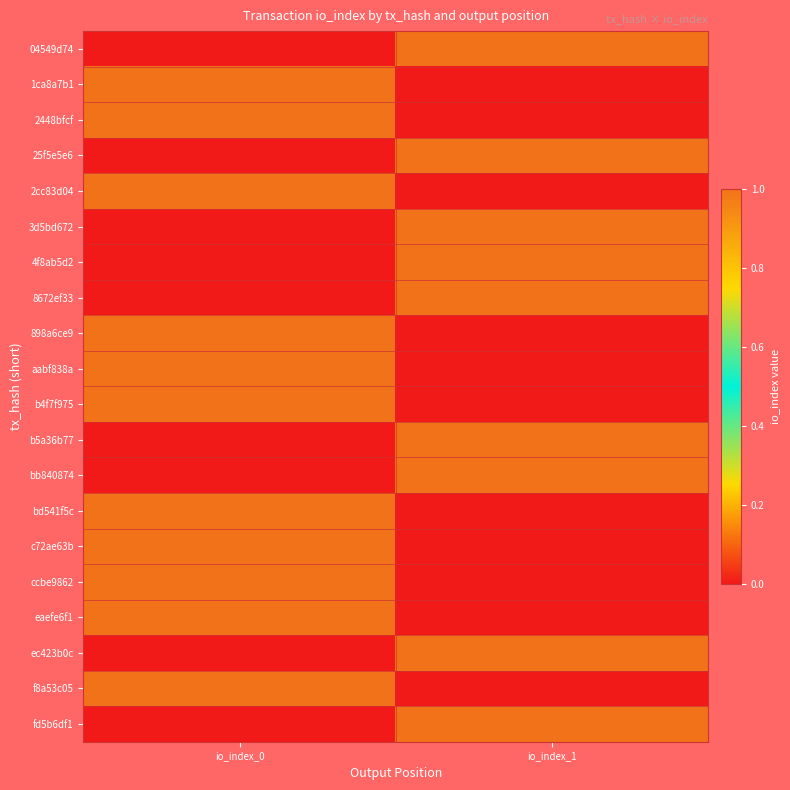

List the series in order of their peak value, lowest first.

04549d74, 1ca8a7b1, 2448bfcf, 25f5e5e6, 2cc83d04, 3d5bd672, 4f8ab5d2, 8672ef33, 898a6ce9, aabf838a, b4f7f975, b5a36b77, bb840874, bd541f5c, c72ae63b, ccbe9862, eaefe6f1, ec423b0c, f8a53c05, fd5b6df1